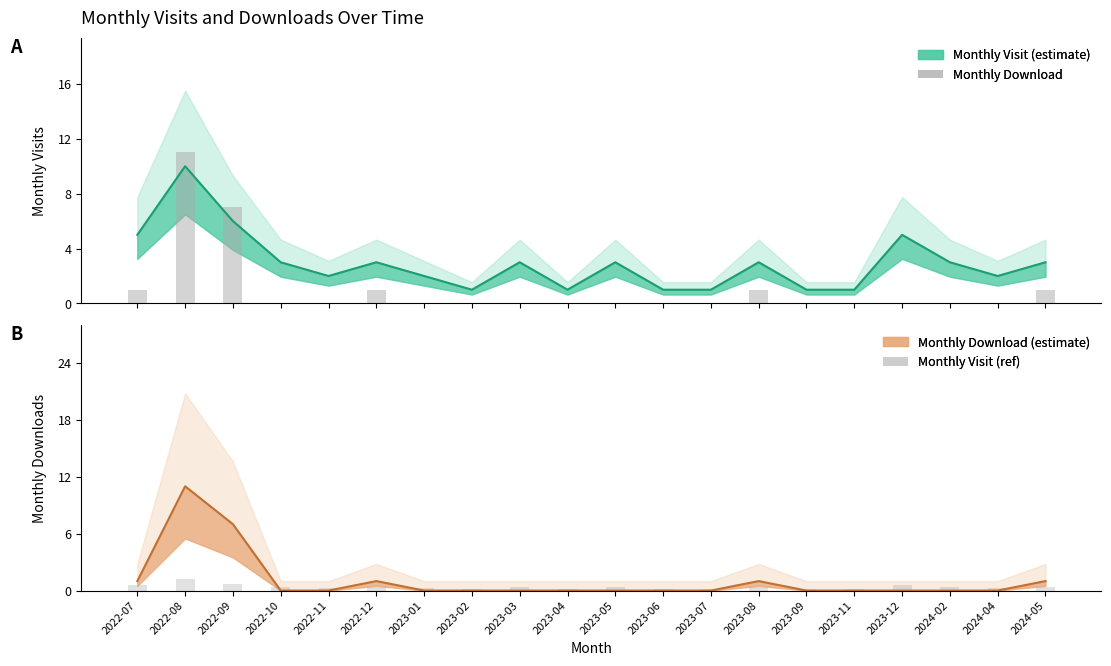

The monthly_download_resource series shows 6.7 at 2022-11. True or false?

False